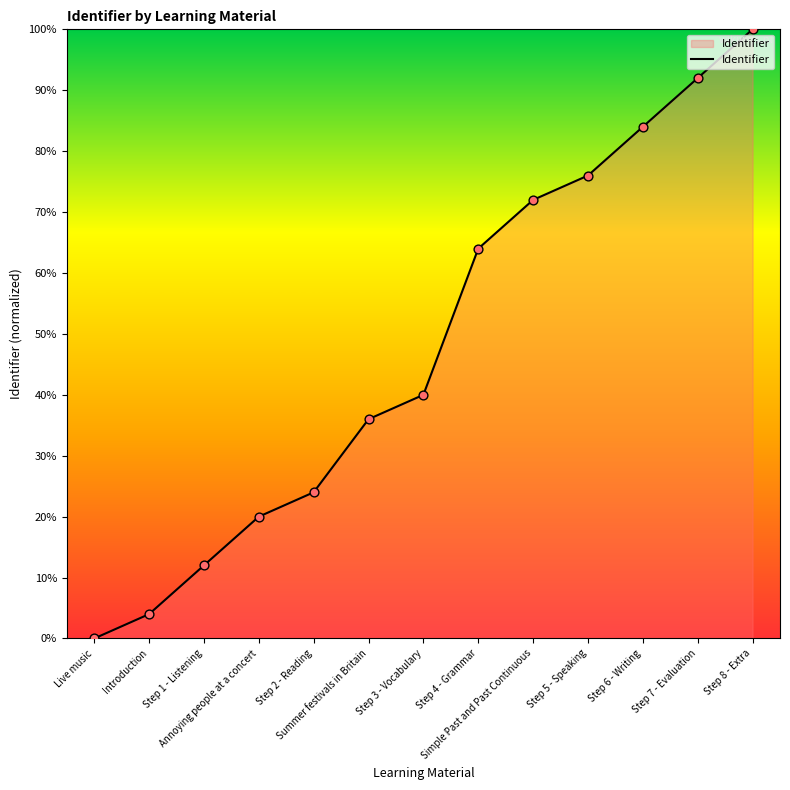

What is the change in value from Step 7 - Evaluation to Step 8 - Extra?

+8